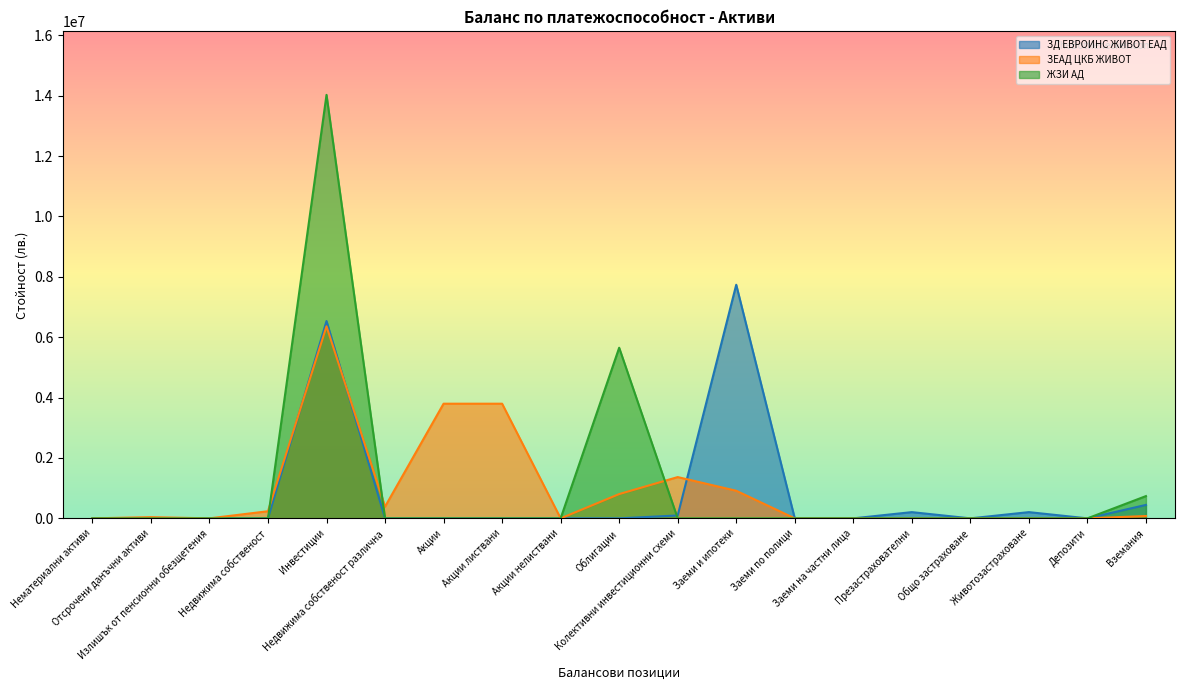

At how many categories does at least one series exceed 3572946?

5